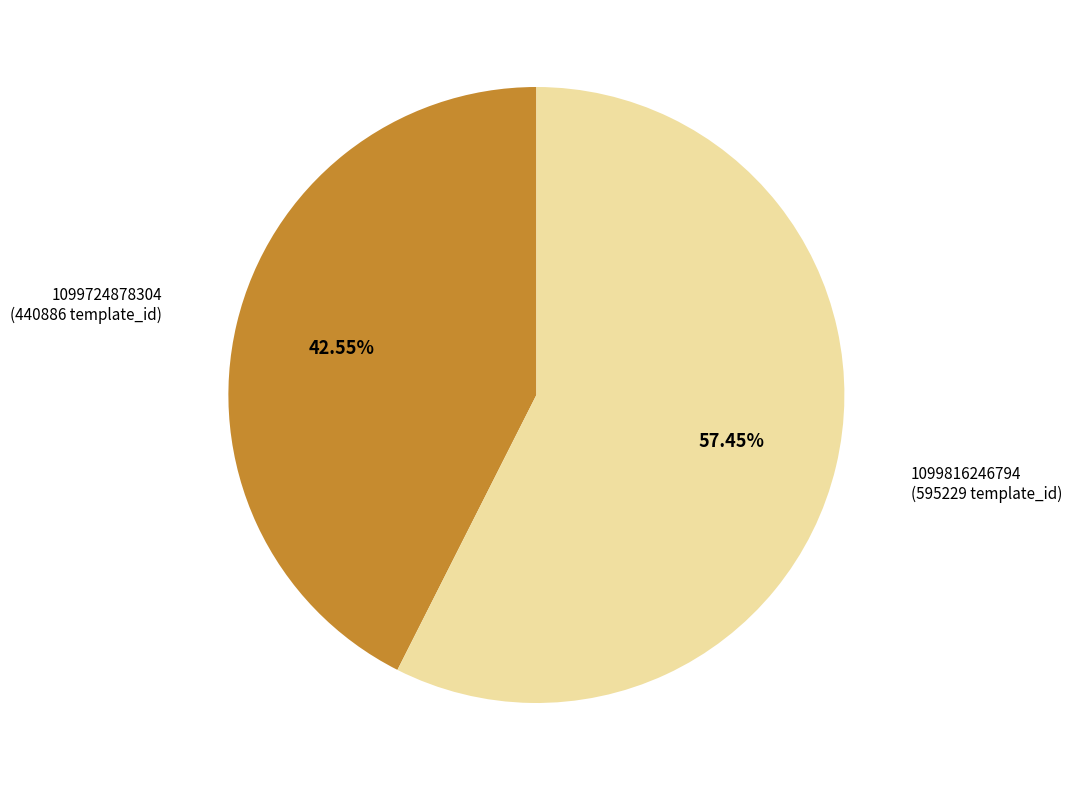

How much of the chart is everything except 1099724878304?

57.4%